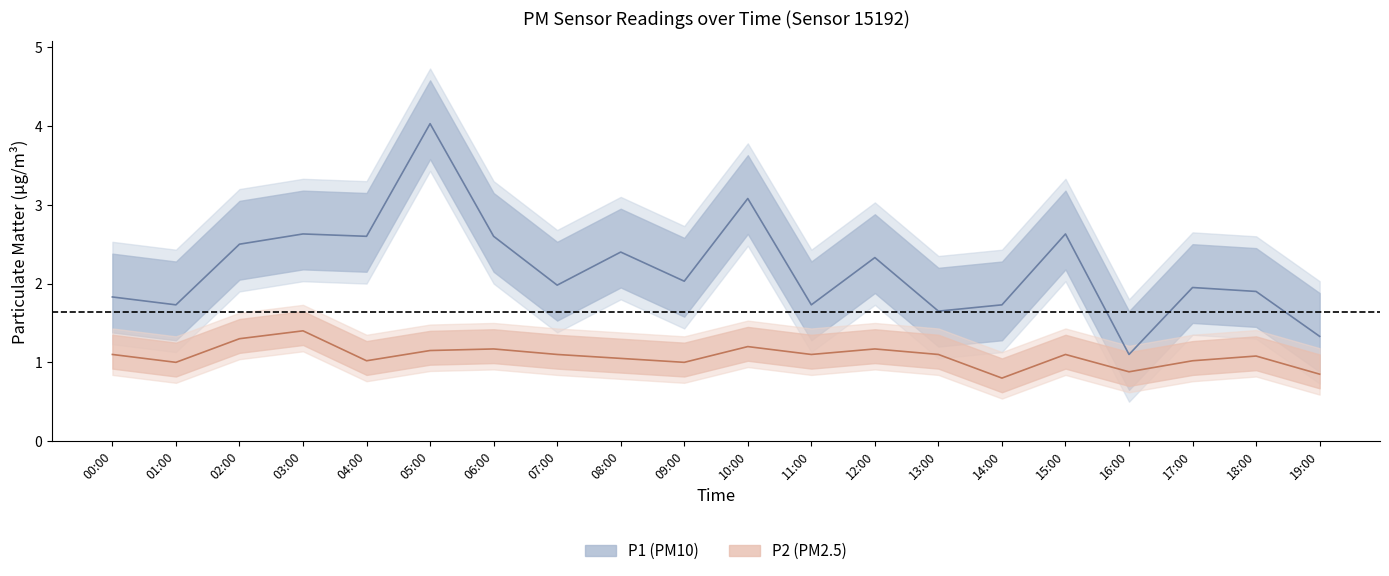

Read the P2 value at 11:00.

1.1